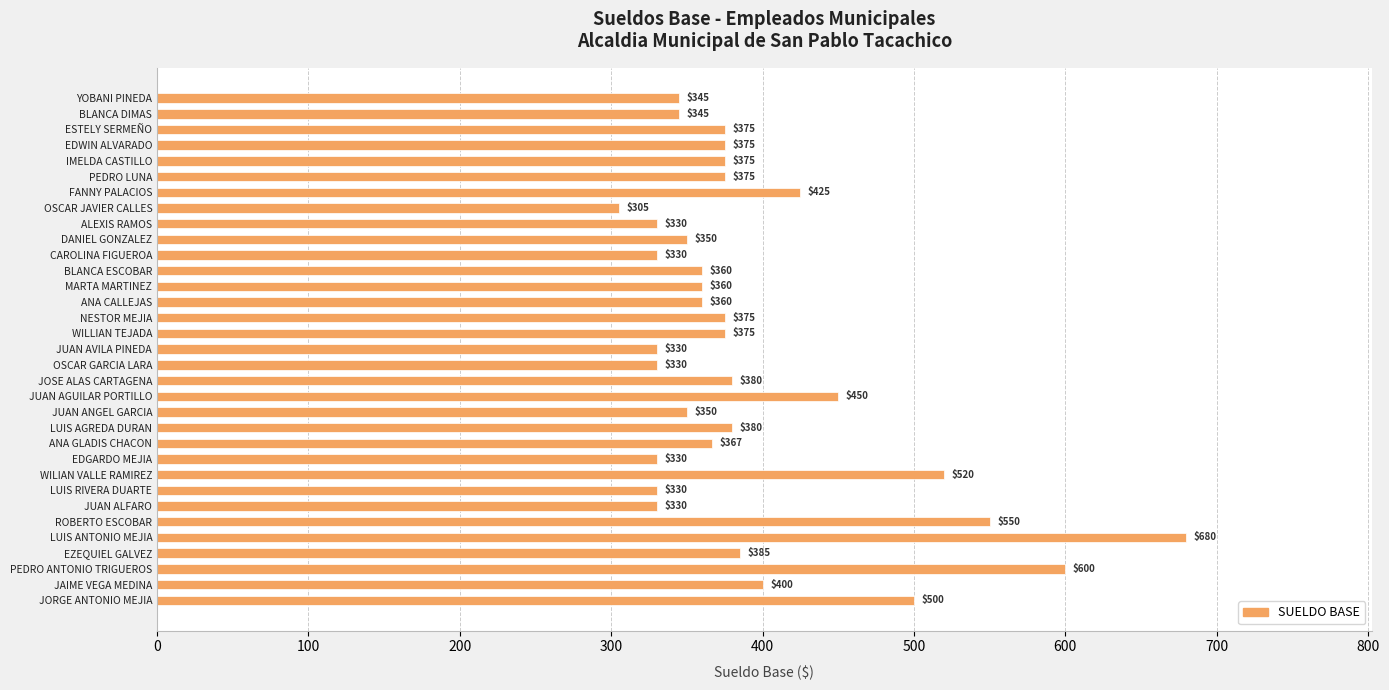

What is the minimum value shown in the chart?

305.0